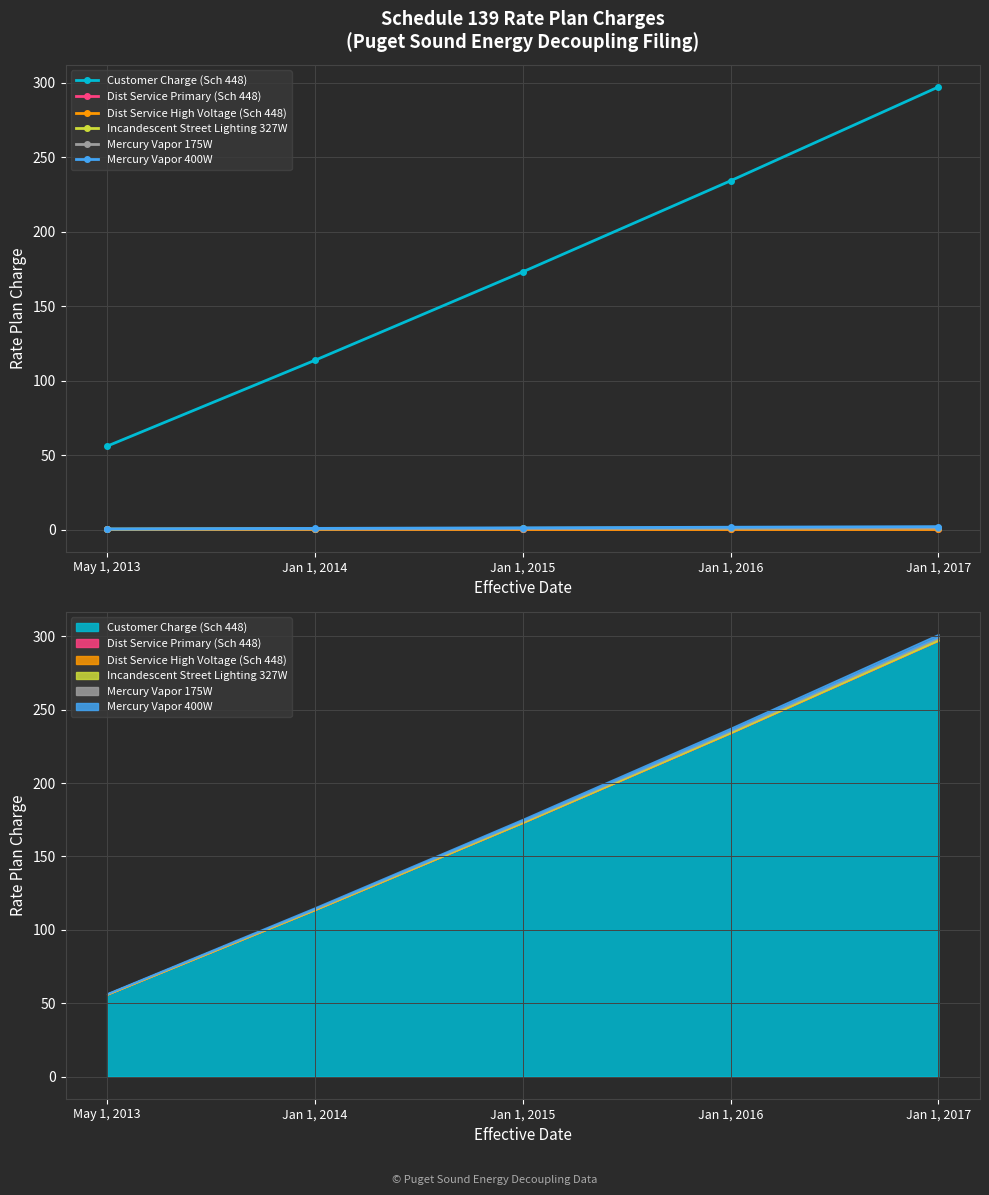

What is the lowest value of the Incandescent Street Lighting 327W series?

0.3